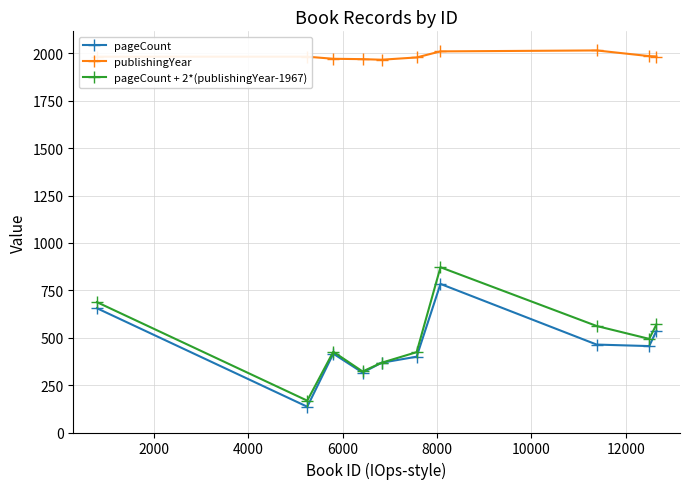

True or false: publishingYear and pageCount + 2*(publishingYear-1967) cross at least once.

False